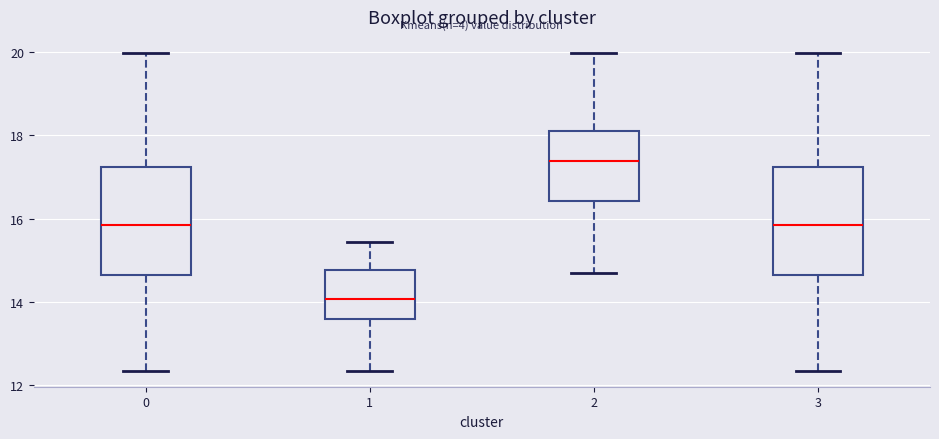

Which box's median line is the lowest?

1